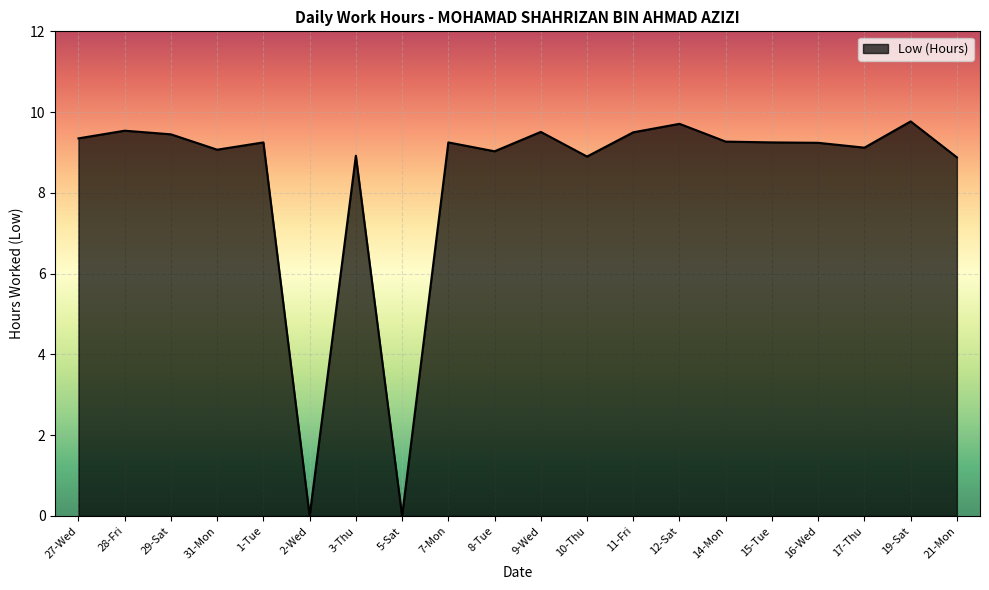

The value at 29-Sat is 9.4. True or false?

True